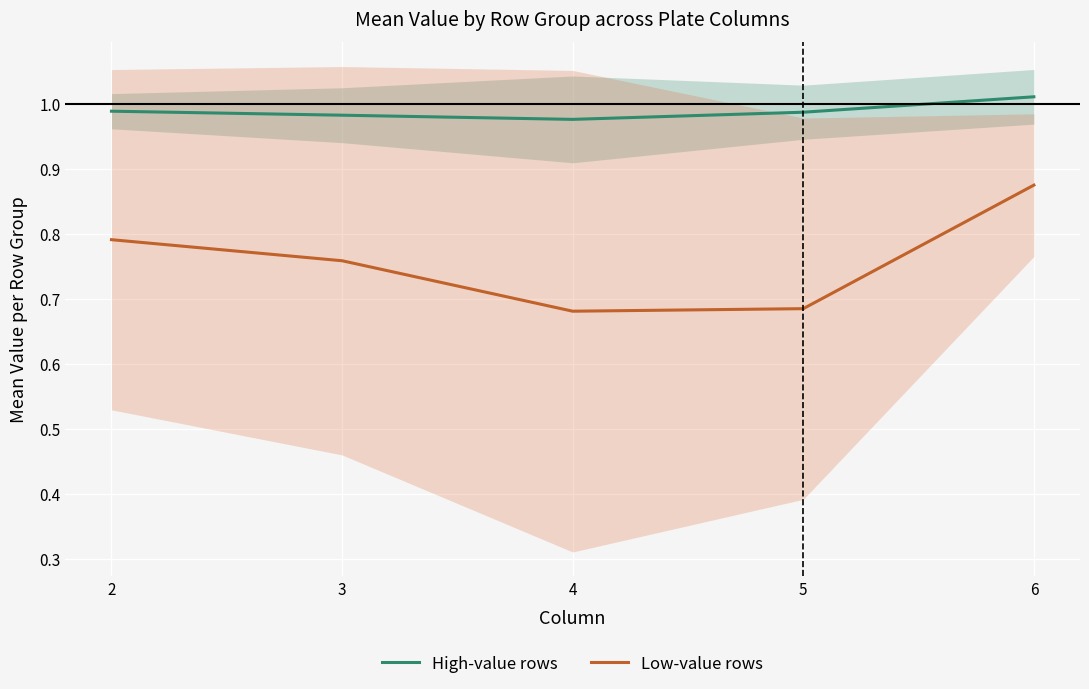

Is this an area chart (filled region under the line)?

No